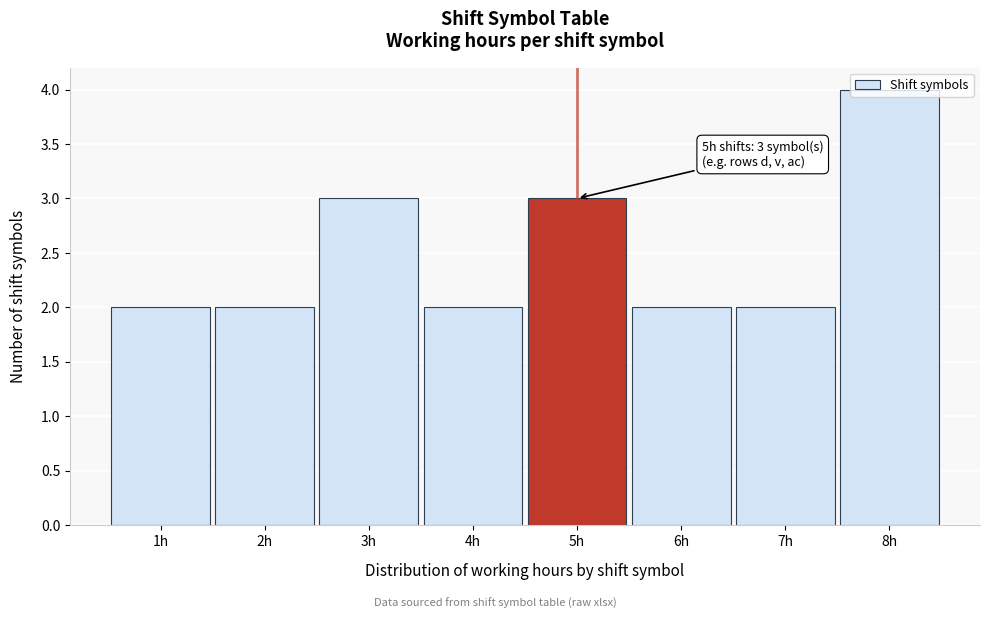

Which range on the x-axis has the tallest bar?

7.5 to 8.5